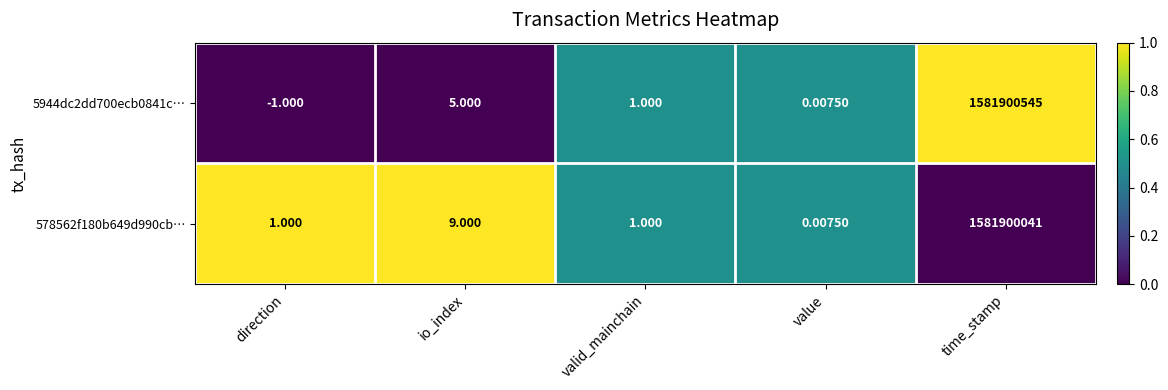

Rank the series at io_index from lowest to highest value.

5944dc2dd700ecb0841c…, 578562f180b649d990cb…